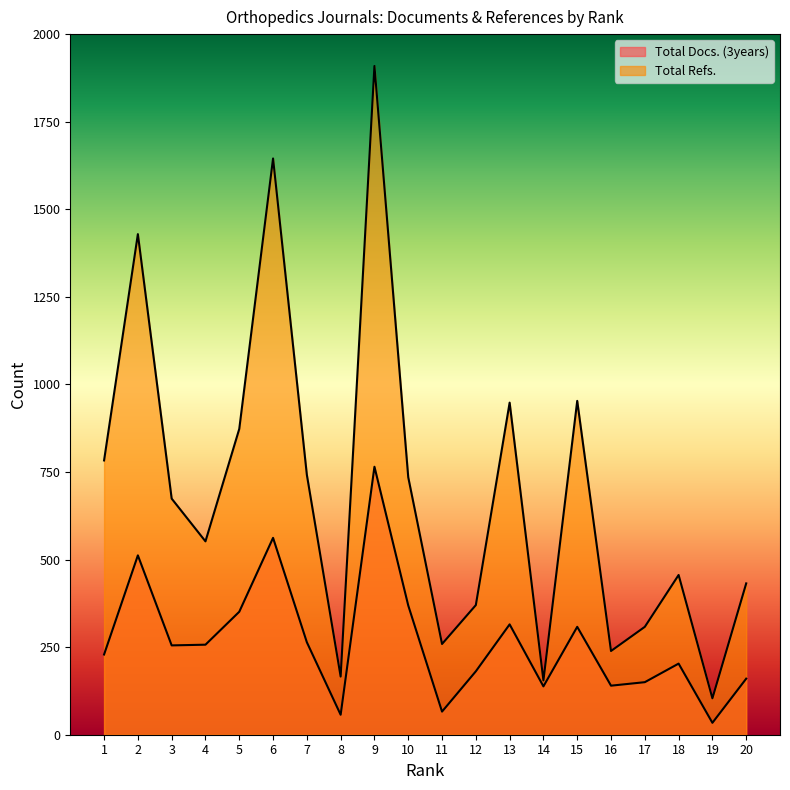

How many interior local valleys does the Total Refs. series have?

6